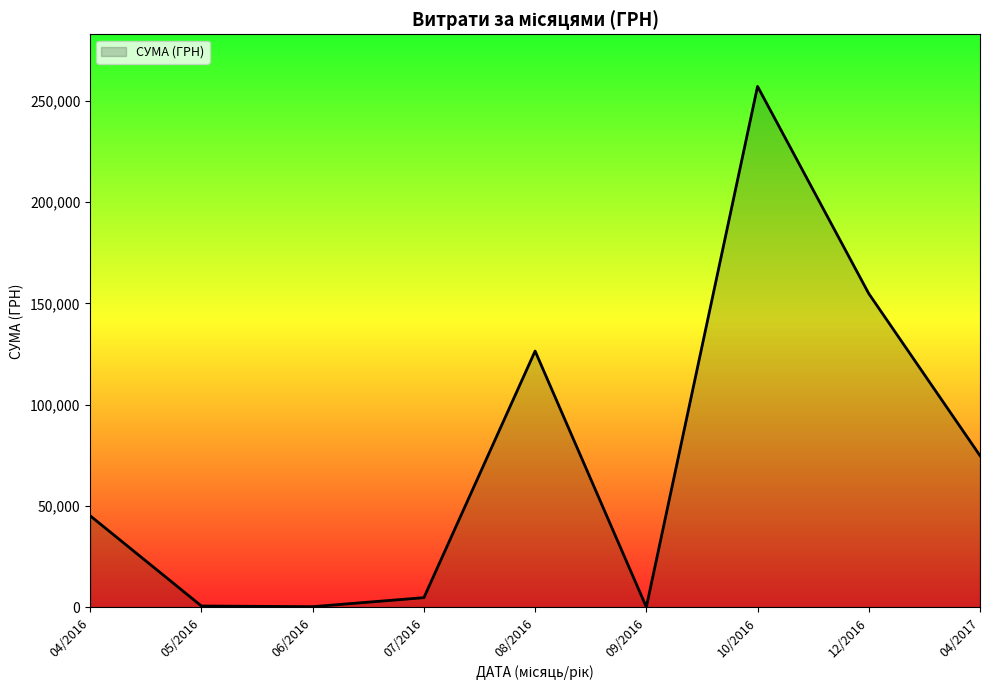

What is the greatest value displayed?

257087.8